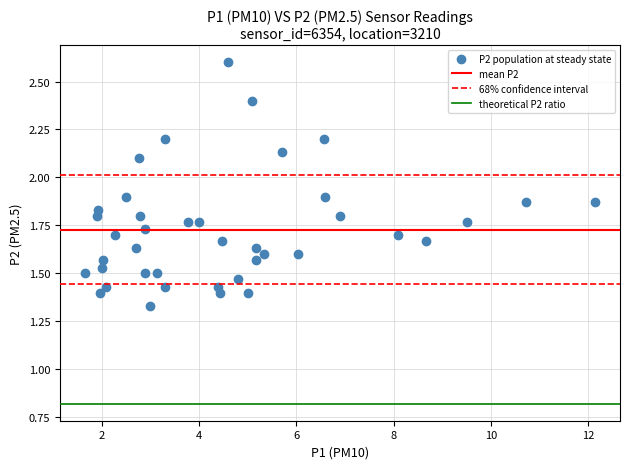

What is the range of X values (max minus min)?

10.5